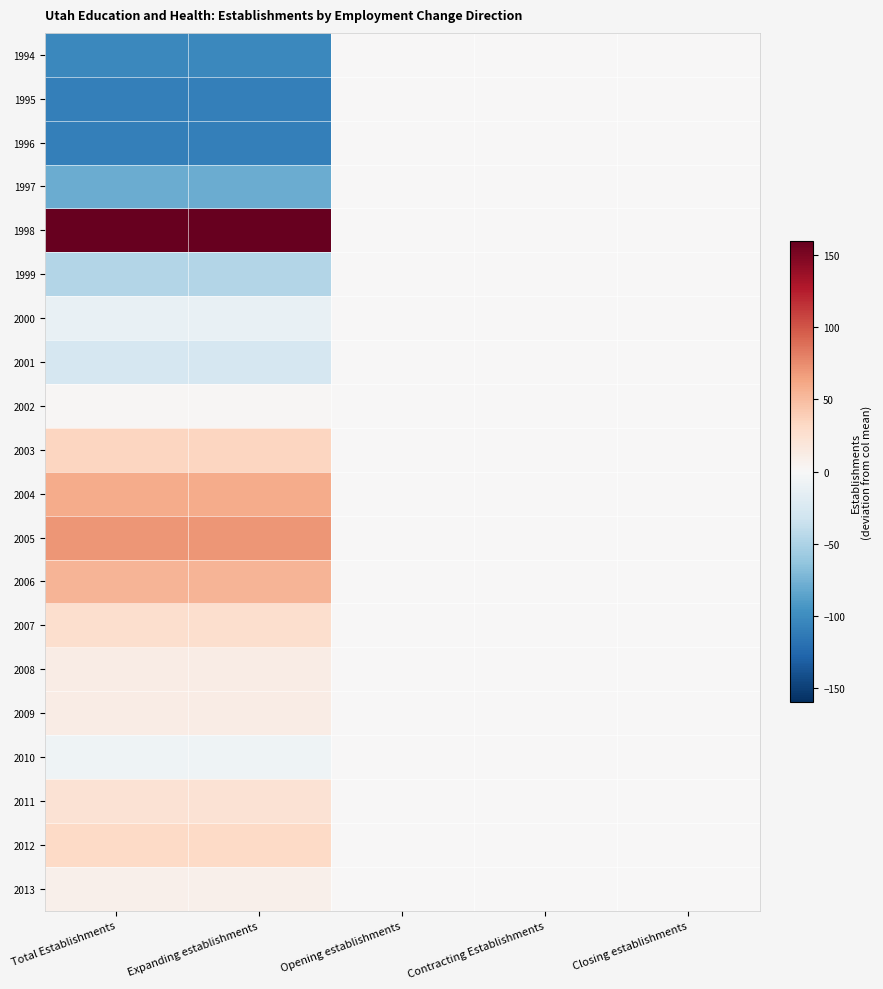

Reading left to right, transcribe all the data shown in this chart.

1994: Total Establishments=-103.4	Expanding establishments=-103.4	Opening establishments=0.0	Contracting Establishments=0.0	Closing establishments=0.0
1995: Total Establishments=-108.4	Expanding establishments=-108.4	Opening establishments=0.0	Contracting Establishments=0.0	Closing establishments=0.0
1996: Total Establishments=-109.4	Expanding establishments=-109.4	Opening establishments=0.0	Contracting Establishments=0.0	Closing establishments=0.0
1997: Total Establishments=-79.4	Expanding establishments=-79.4	Opening establishments=0.0	Contracting Establishments=0.0	Closing establishments=0.0
1998: Total Establishments=159.6	Expanding establishments=159.6	Opening establishments=0.0	Contracting Establishments=0.0	Closing establishments=0.0
1999: Total Establishments=-46.4	Expanding establishments=-46.4	Opening establishments=0.0	Contracting Establishments=0.0	Closing establishments=0.0
2000: Total Establishments=-11.4	Expanding establishments=-11.4	Opening establishments=0.0	Contracting Establishments=0.0	Closing establishments=0.0
2001: Total Establishments=-26.4	Expanding establishments=-26.4	Opening establishments=0.0	Contracting Establishments=0.0	Closing establishments=0.0
2002: Total Establishments=1.6	Expanding establishments=1.6	Opening establishments=0.0	Contracting Establishments=0.0	Closing establishments=0.0
2003: Total Establishments=34.6	Expanding establishments=34.6	Opening establishments=0.0	Contracting Establishments=0.0	Closing establishments=0.0
2004: Total Establishments=59.6	Expanding establishments=59.6	Opening establishments=0.0	Contracting Establishments=0.0	Closing establishments=0.0
2005: Total Establishments=70.6	Expanding establishments=70.6	Opening establishments=0.0	Contracting Establishments=0.0	Closing establishments=0.0
2006: Total Establishments=54.6	Expanding establishments=54.6	Opening establishments=0.0	Contracting Establishments=0.0	Closing establishments=0.0
2007: Total Establishments=26.6	Expanding establishments=26.6	Opening establishments=0.0	Contracting Establishments=0.0	Closing establishments=0.0
2008: Total Establishments=11.6	Expanding establishments=11.6	Opening establishments=0.0	Contracting Establishments=0.0	Closing establishments=0.0
2009: Total Establishments=11.6	Expanding establishments=11.6	Opening establishments=0.0	Contracting Establishments=0.0	Closing establishments=0.0
2010: Total Establishments=-7.4	Expanding establishments=-7.4	Opening establishments=0.0	Contracting Establishments=0.0	Closing establishments=0.0
2011: Total Establishments=23.6	Expanding establishments=23.6	Opening establishments=0.0	Contracting Establishments=0.0	Closing establishments=0.0
2012: Total Establishments=31.6	Expanding establishments=31.6	Opening establishments=0.0	Contracting Establishments=0.0	Closing establishments=0.0
2013: Total Establishments=7.6	Expanding establishments=7.6	Opening establishments=0.0	Contracting Establishments=0.0	Closing establishments=0.0